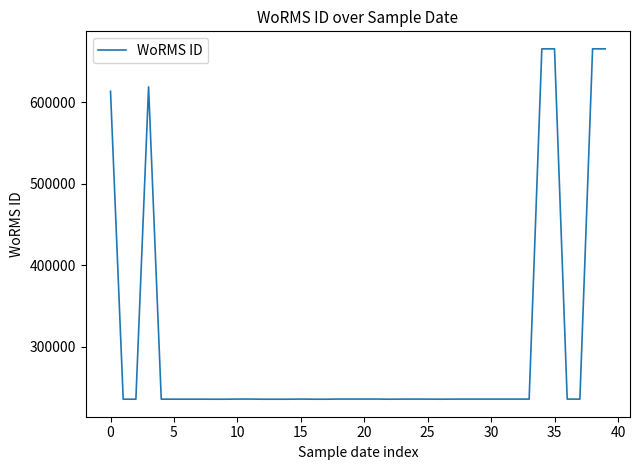

What is the smallest value displayed?

235804